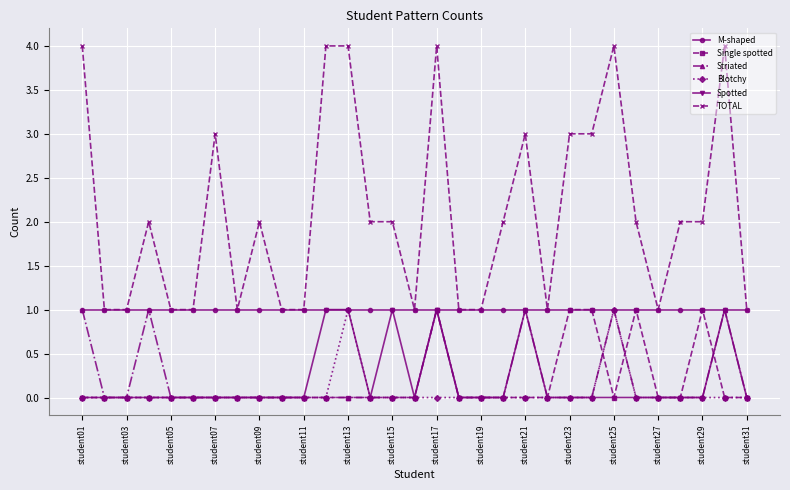

What is the value of the TOTAL point at the 26th from the left?

2